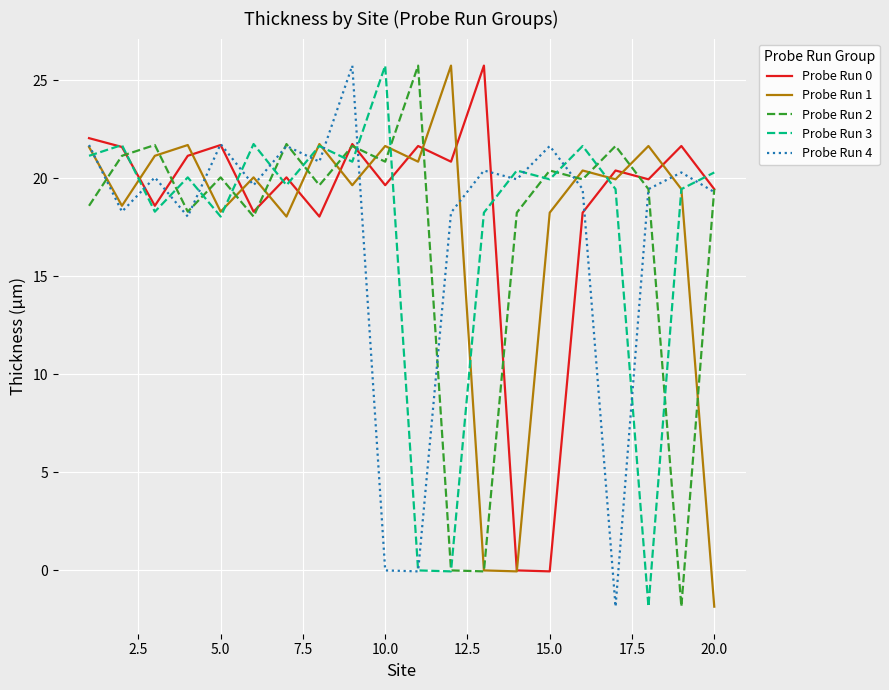

How many interior local valleys does the Probe Run 2 series have?

7